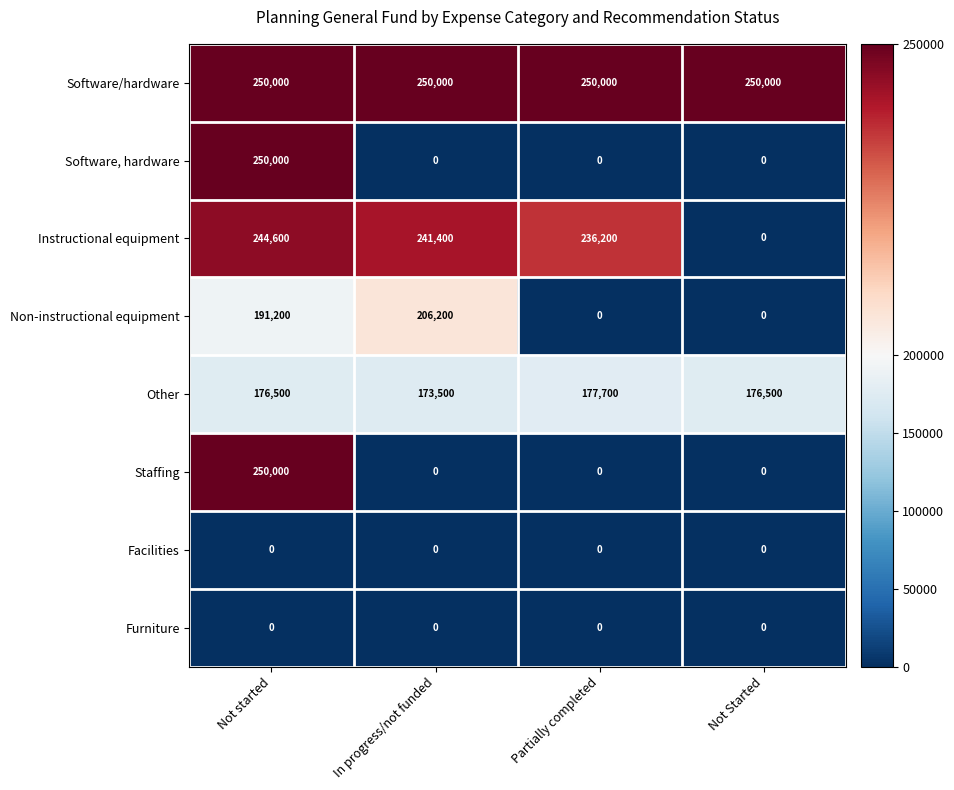

Which category has the highest value in the Instructional equipment series?

Not started